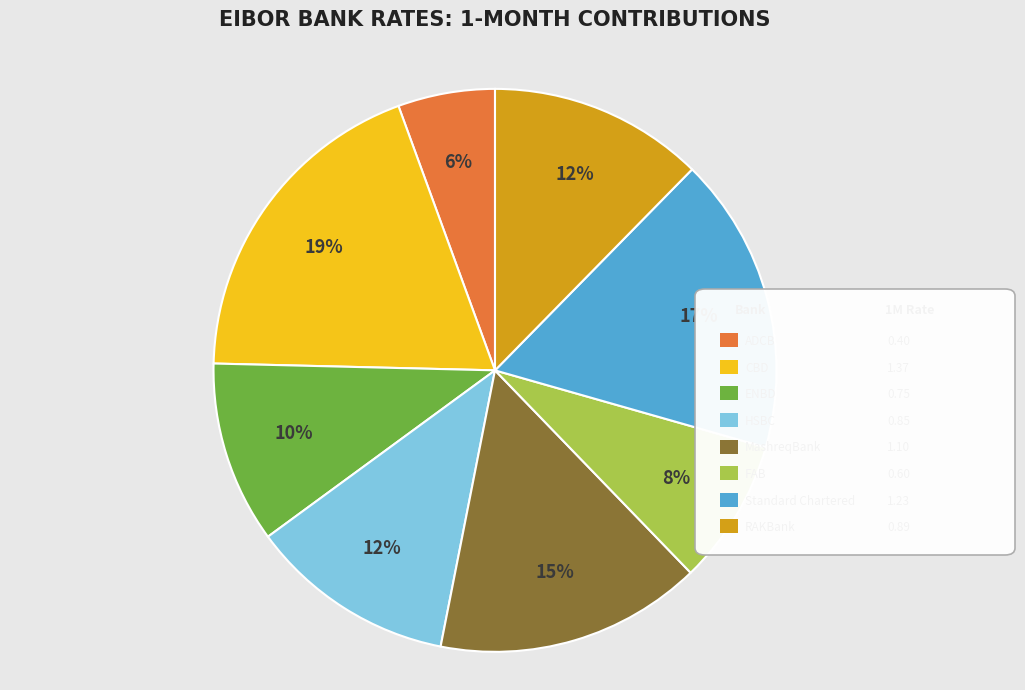

To the nearest percent, what is the difference between the largest and smallest slice percentages?

13%